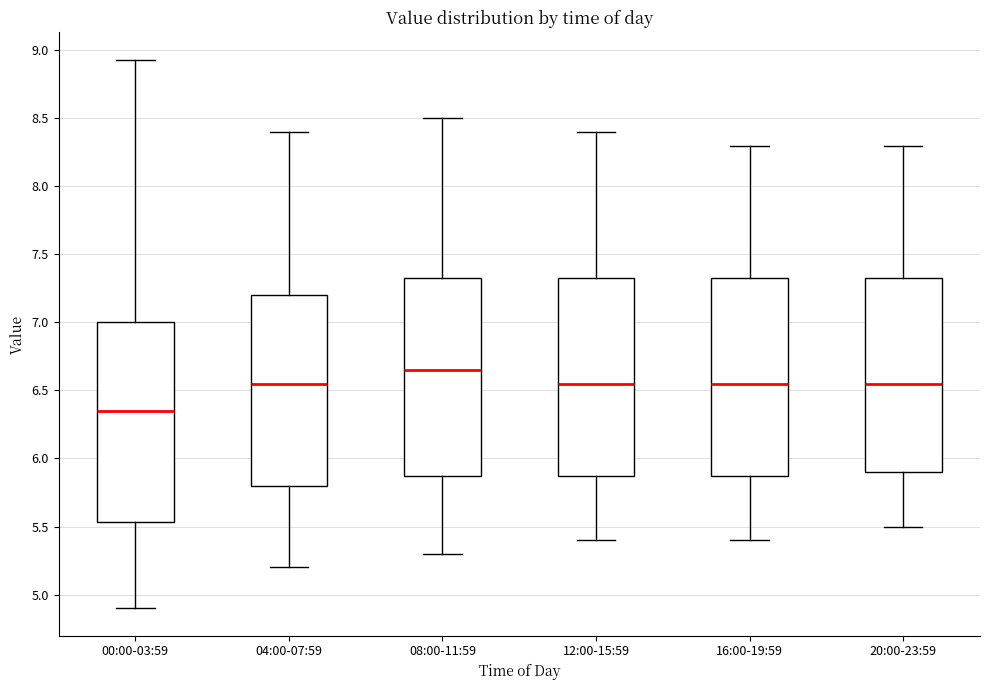

Reading left to right, transcribe this box plot: for each box, give where its median line is, the range the box spans, and where its two whiskers end, as read against the y-axis. The values are not printed on the chart, so give them approximately, as read against the axis.

00:00-03:59: median 6.35, box 5.55 to 7.00, whiskers 4.90 to 8.95
04:00-07:59: median 6.55, box 5.80 to 7.20, whiskers 5.20 to 8.40
08:00-11:59: median 6.65, box 5.90 to 7.35, whiskers 5.30 to 8.50
12:00-15:59: median 6.55, box 5.90 to 7.35, whiskers 5.40 to 8.40
16:00-19:59: median 6.55, box 5.90 to 7.35, whiskers 5.40 to 8.30
20:00-23:59: median 6.55, box 5.90 to 7.35, whiskers 5.50 to 8.30